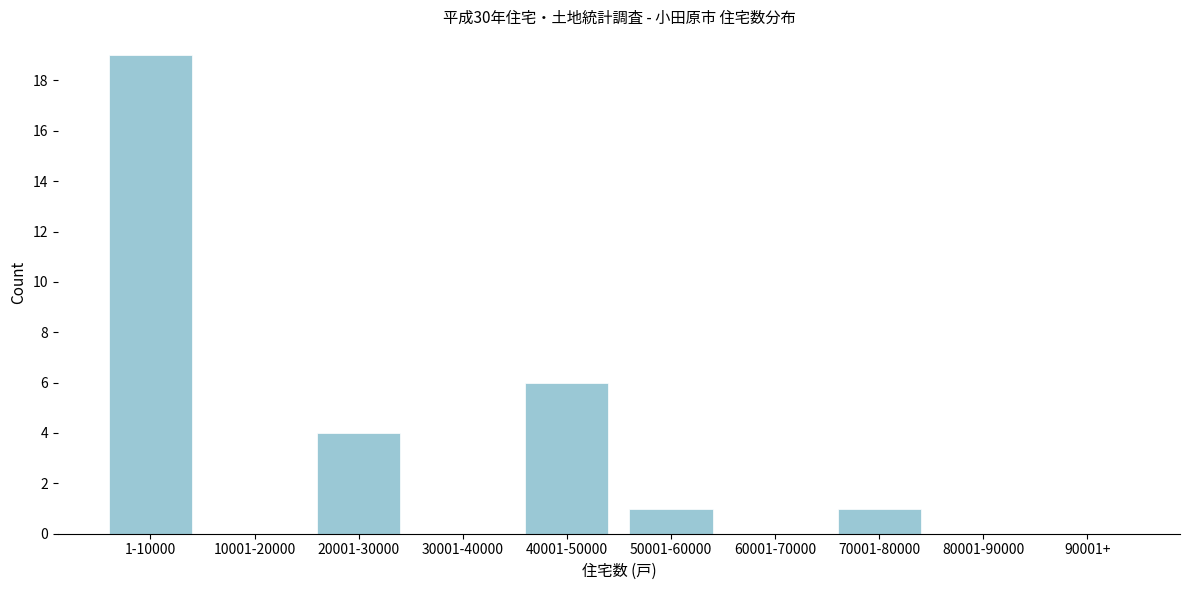

Reading left to right, what are all the values shown in this chart?

1-10000=19	10001-20000=0	20001-30000=4	30001-40000=0	40001-50000=6	50001-60000=1	60001-70000=0	70001-80000=1	80001-90000=0	90001+=0